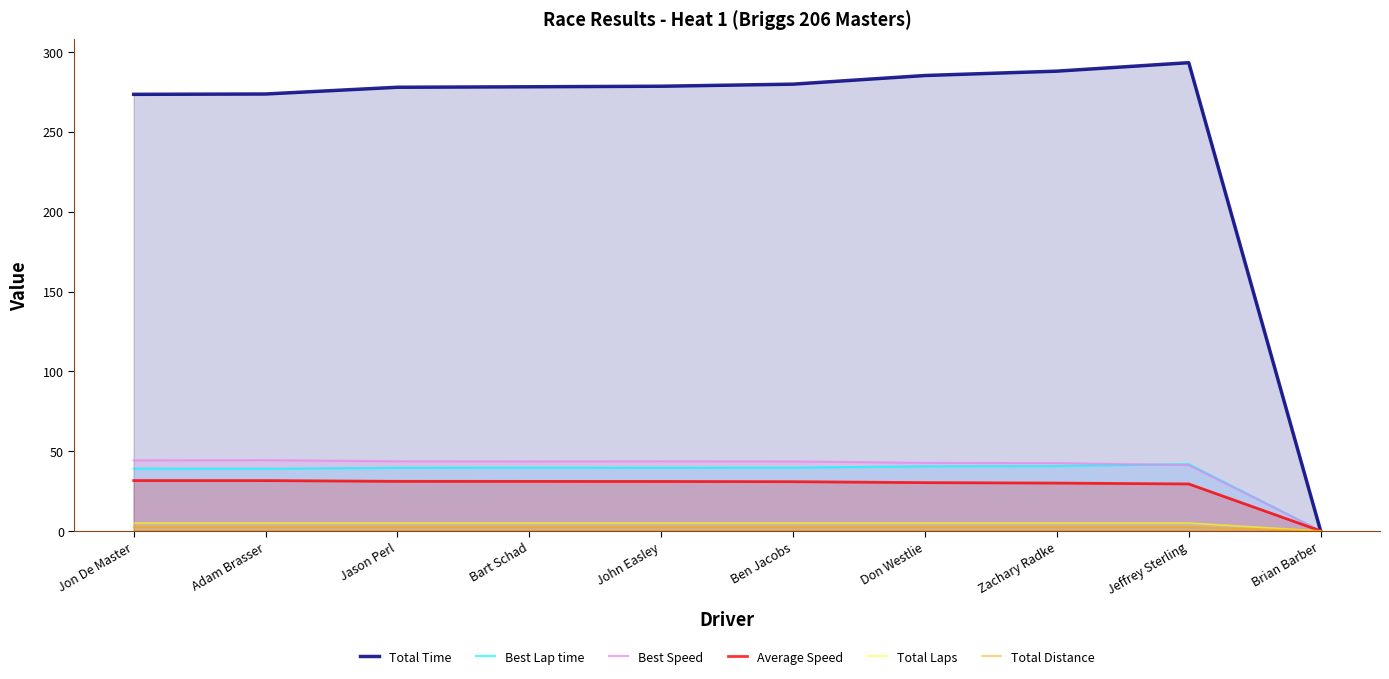

Which series has the largest total across all categories?

Total Time